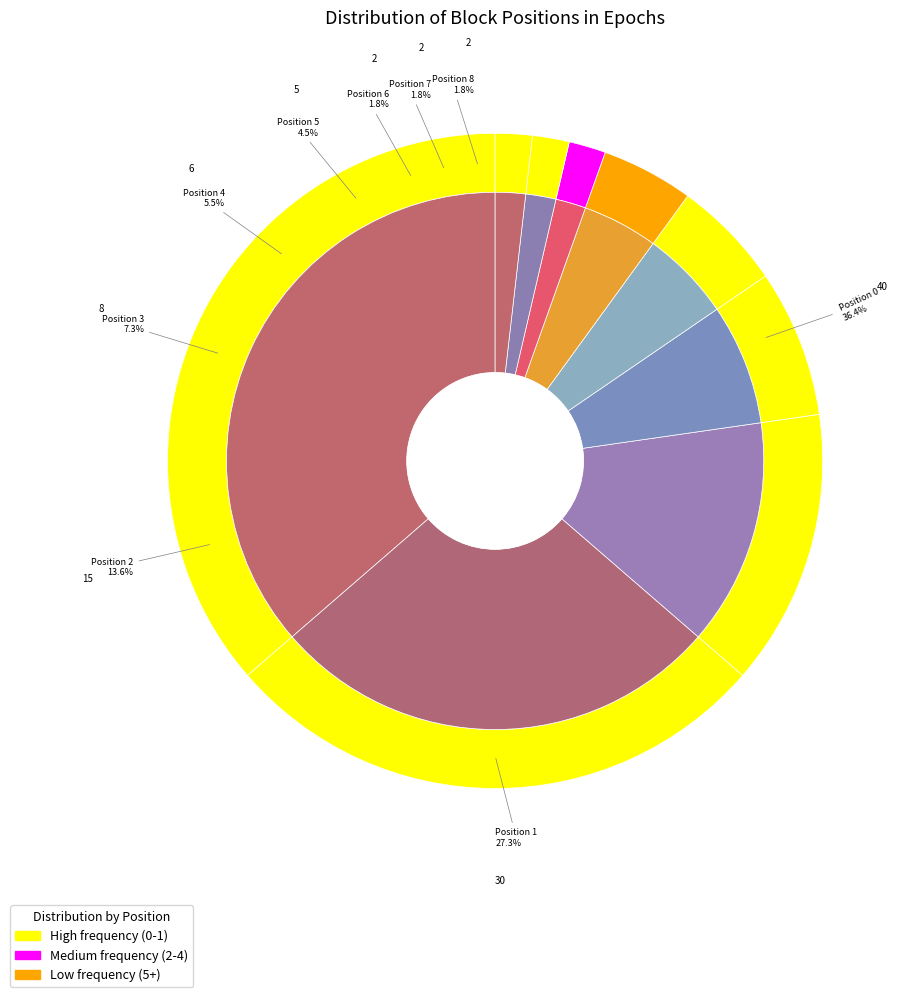

To the nearest percent, what is the combined percentage of Position 5 and Position 2?

18%